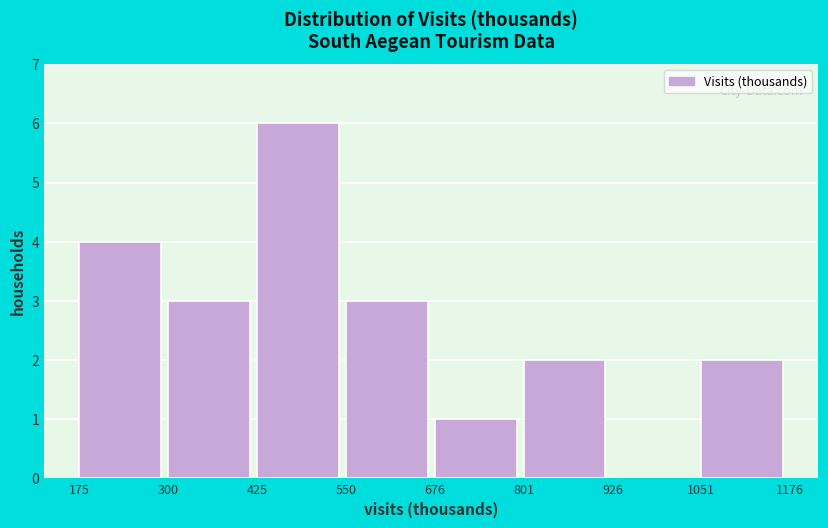

Reading left to right, transcribe this chart: for each bar, give the range it covers on the x-axis and its height. The values are not printed on the chart, so give them approximately, as read against the axis.

175 to 300: 4
300 to 425: 3
425 to 550: 6
550 to 676: 3
676 to 801: 1
801 to 926: 2
926 to 1051: 0
1051 to 1176: 2